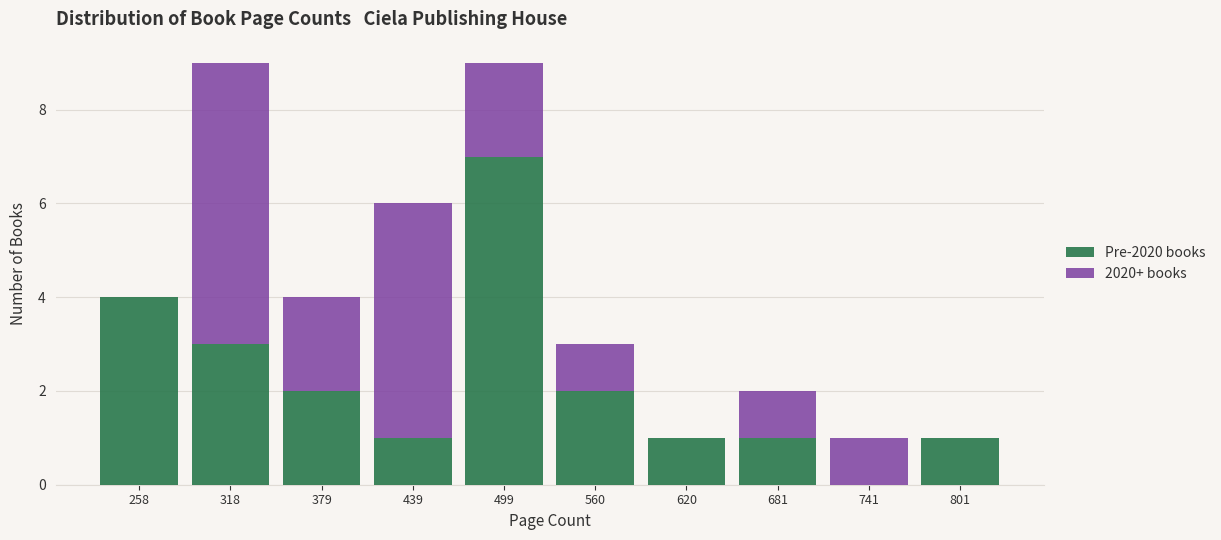

Reading left to right, list every stacked bar in this chart as the range it spans on the x-axis followed by its total height. Neither the bar edges nor the heights are printed on the chart, so give them approximately, as read against the axes.

230 to 290: 4
290 to 350: 9
350 to 410: 4
410 to 470: 6
470 to 530: 9
530 to 590: 3
590 to 650: 1
650 to 710: 2
710 to 770: 1
770 to 830: 1